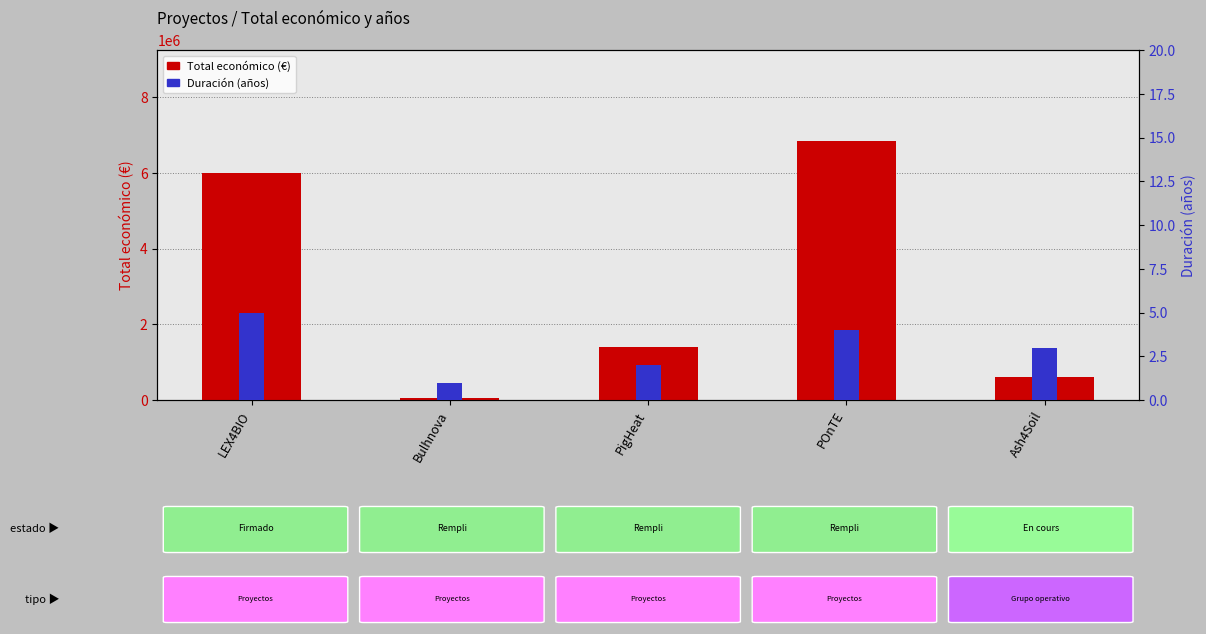

What is the sum of all Total económico values?

14889164